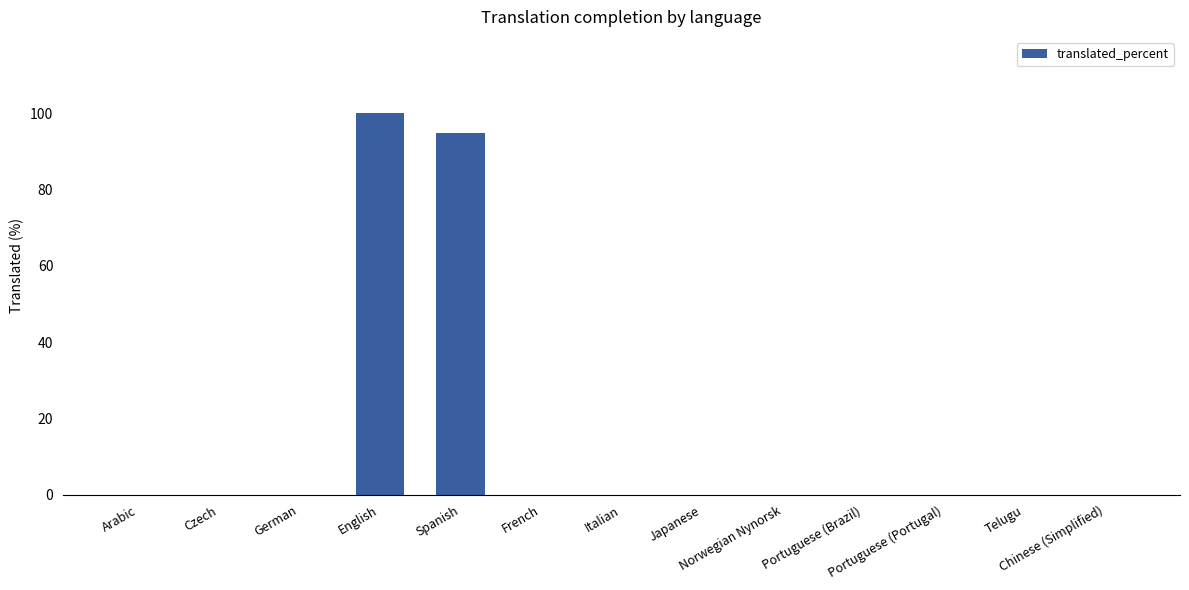

True or false: the data shows 0.0 at Telugu.

True